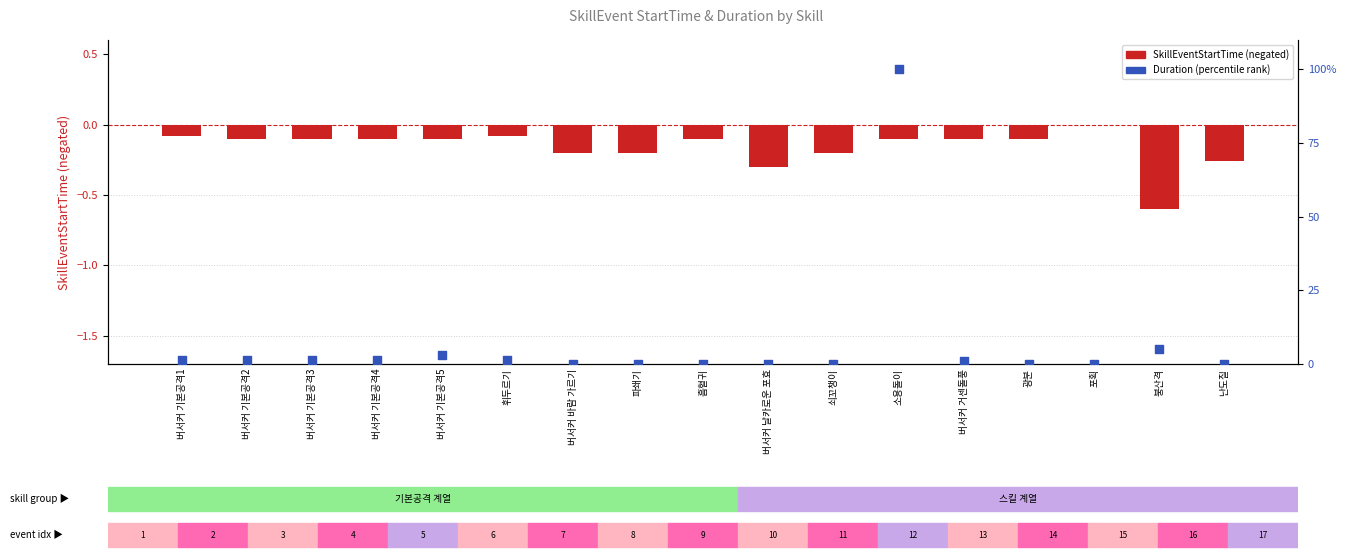

At which category is the sum across all series the highest?

소용돌이